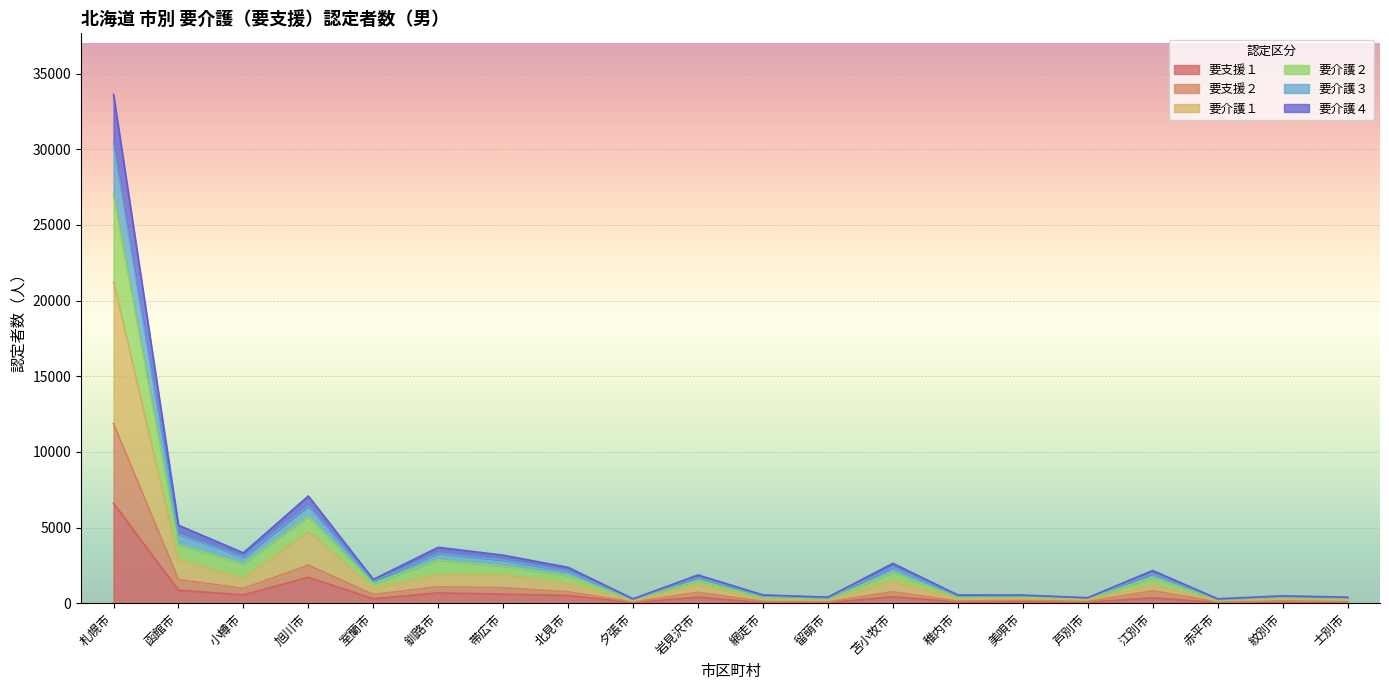

True or false: 要介護２ has more than 0 points higher than both neighbors.

True